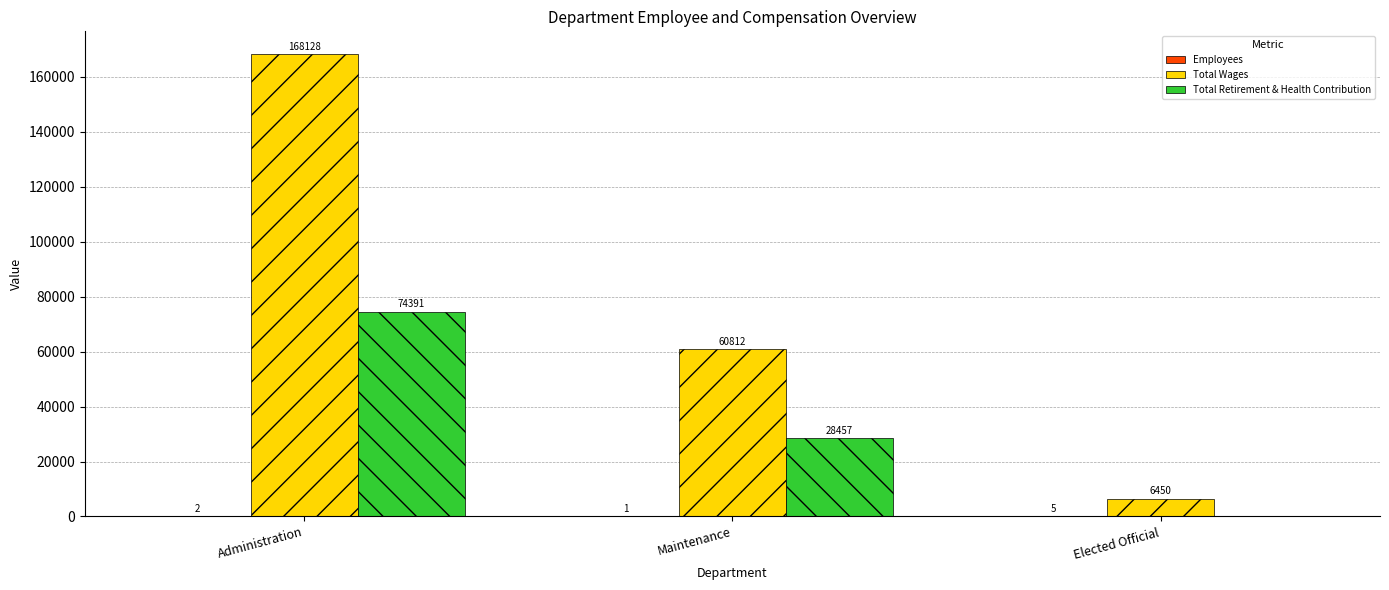

How many groups of bars are there?

3